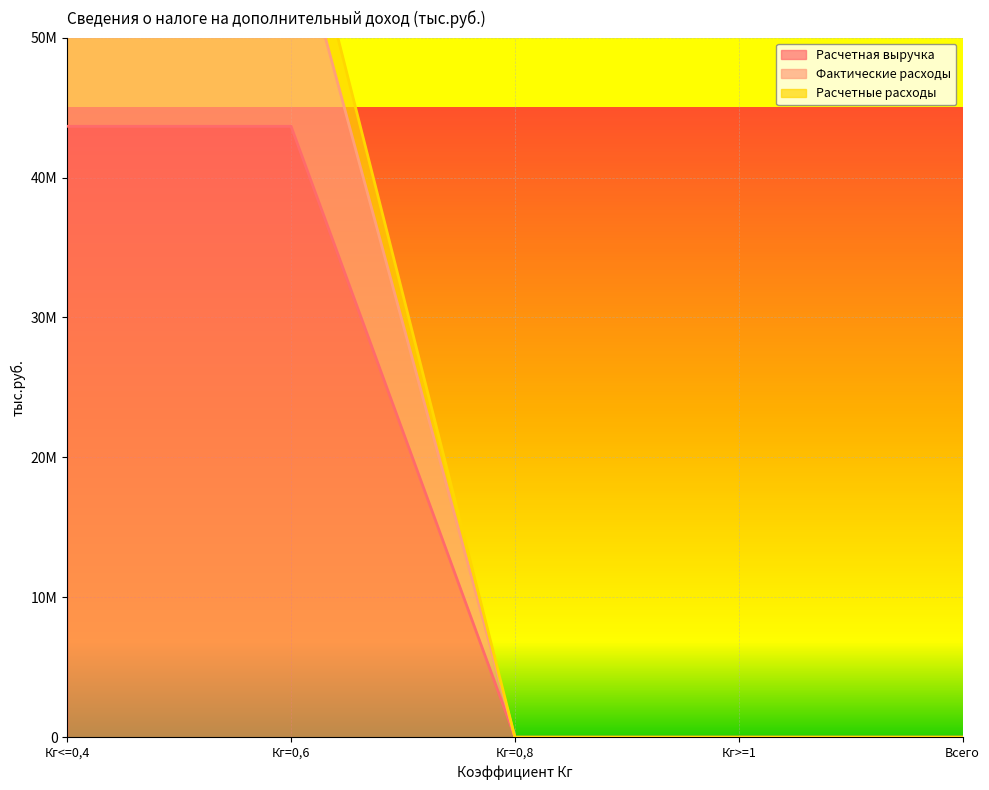

Where is Фактические расходы nearest to the value 21830559?

Кг=0,8